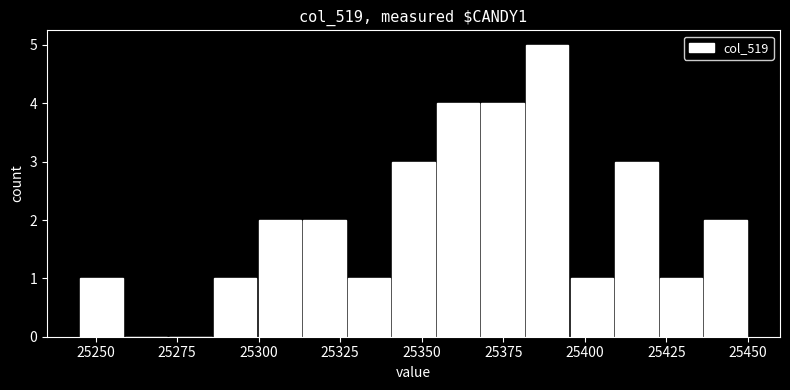

Read against the x-axis, roughly where is the centre of the tallest bar?

25390